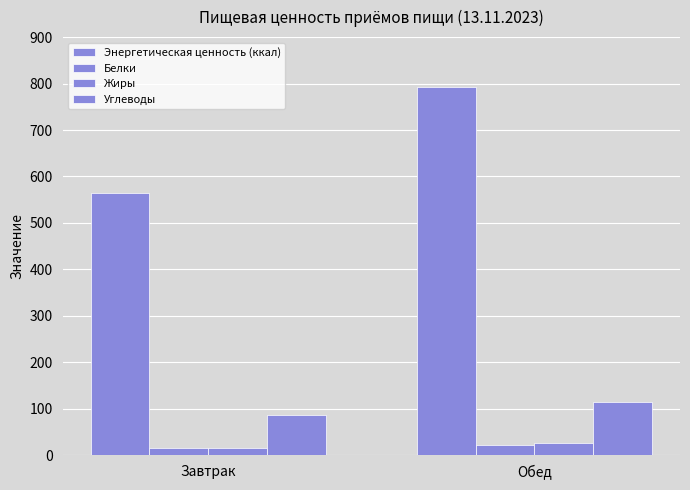

What is the difference between the maximum and minimum values in the Углеводы series?

28.5